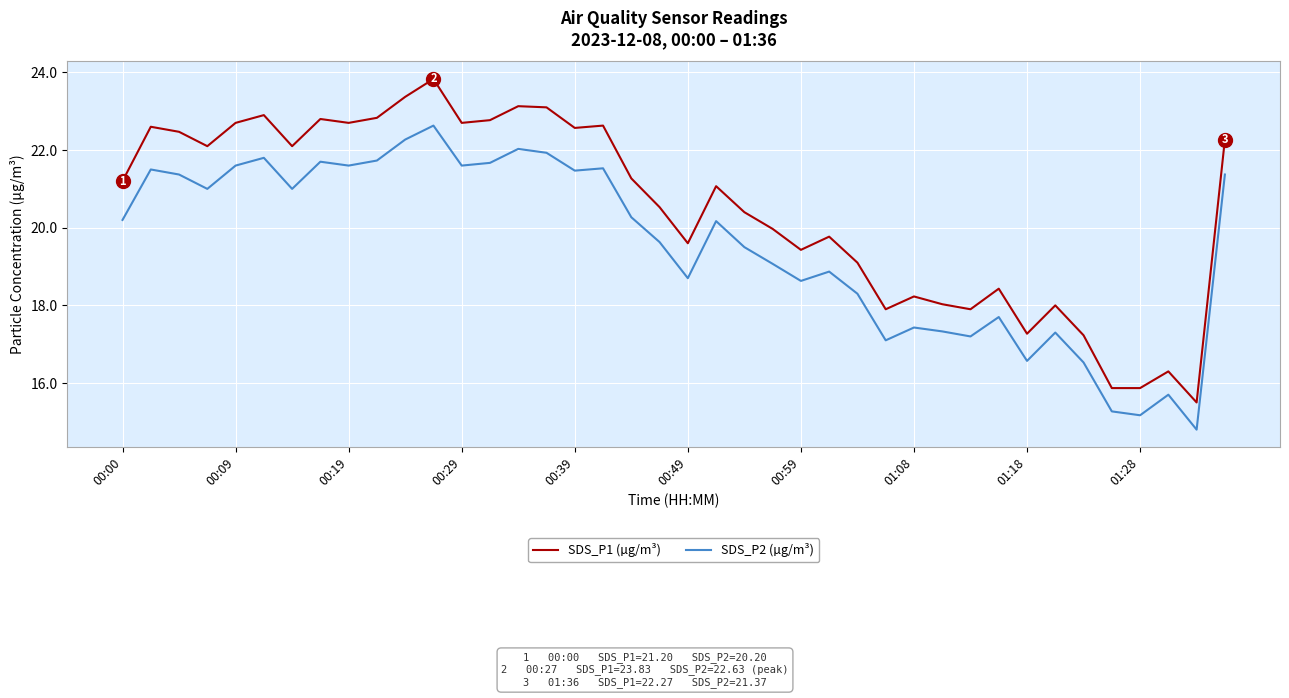

Reading left to right, extract all data points from this chart.

SDS_P1 (µg/m³): 21.2	22.6	22.5	22.1	22.7	22.9	22.1	22.8	22.7	22.8	23.4	23.8	22.7	22.8	23.1	23.1	22.6	22.6	21.3	20.5	19.6	21.1	20.4	20.0	19.4	19.8	19.1	17.9	18.2	18.0	17.9	18.4	17.3	18.0	17.2	15.9	15.9	16.3	15.5	22.3
SDS_P2 (µg/m³): 20.2	21.5	21.4	21.0	21.6	21.8	21.0	21.7	21.6	21.7	22.3	22.6	21.6	21.7	22.0	21.9	21.5	21.5	20.3	19.6	18.7	20.2	19.5	19.1	18.6	18.9	18.3	17.1	17.4	17.3	17.2	17.7	16.6	17.3	16.5	15.3	15.2	15.7	14.8	21.4